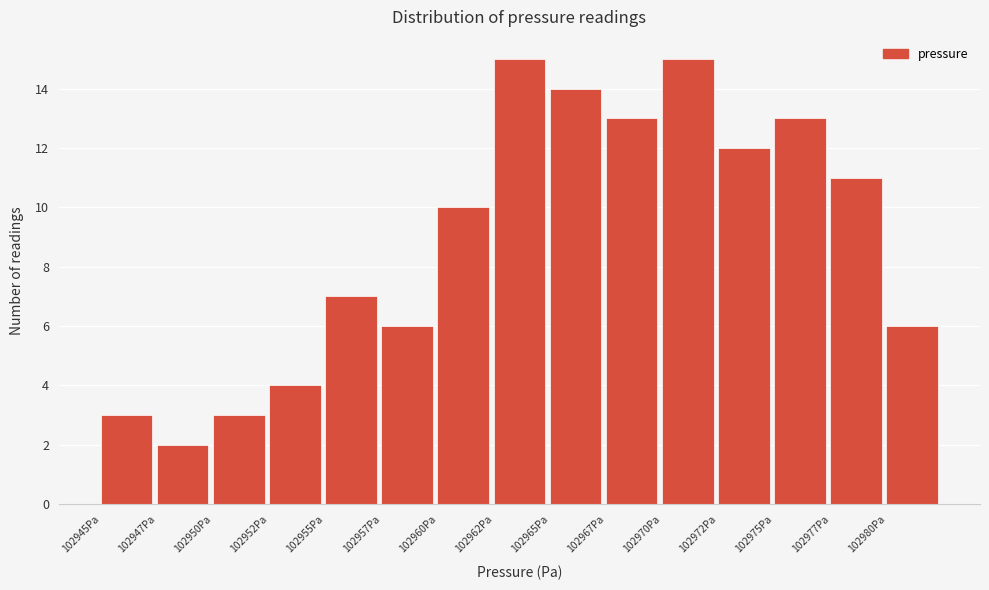

Reading left to right, what are all the values shown in this chart?

102945Pa=3	102947Pa=2	102950Pa=3	102952Pa=4	102955Pa=7	102957Pa=6	102960Pa=10	102962Pa=15	102965Pa=14	102967Pa=13	102970Pa=15	102972Pa=12	102975Pa=13	102977Pa=11	102980Pa=6